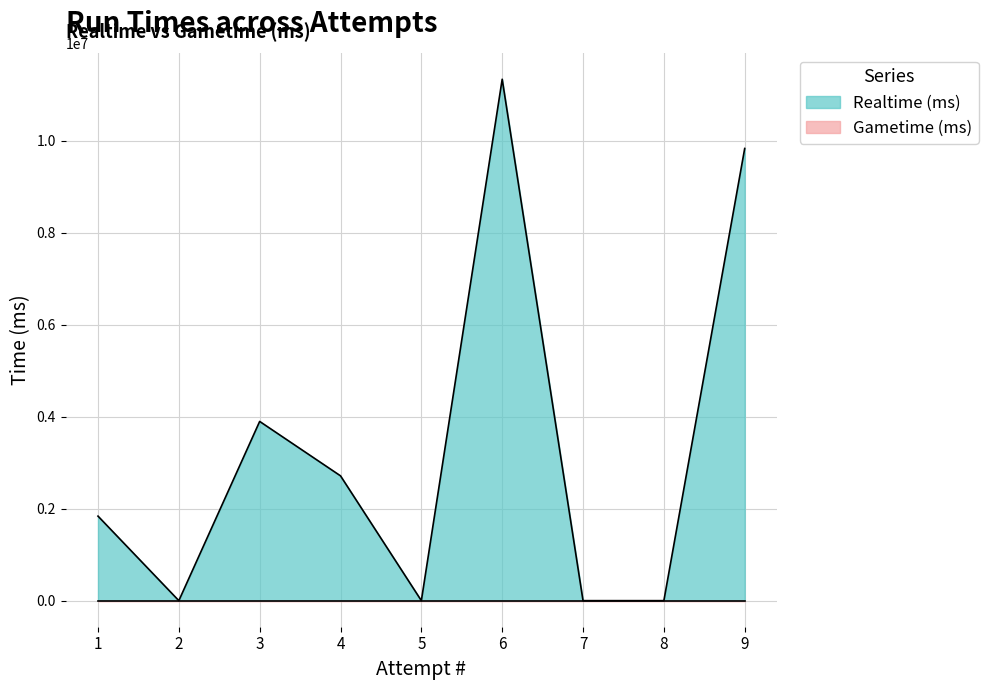

True or false: Realtime (ms) and Gametime (ms) cross at least once.

False